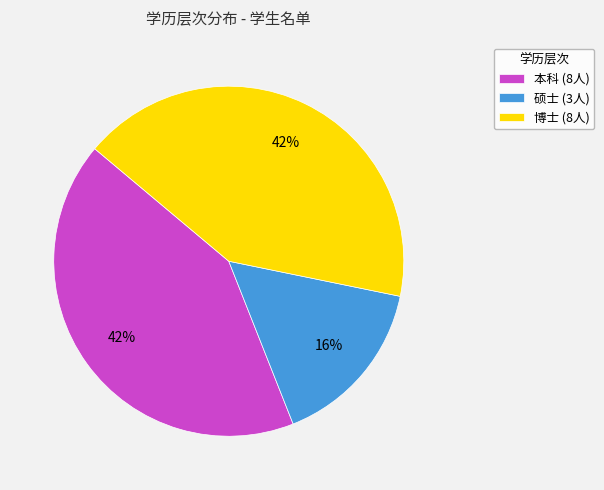

Count the number of slices in the pie.

3